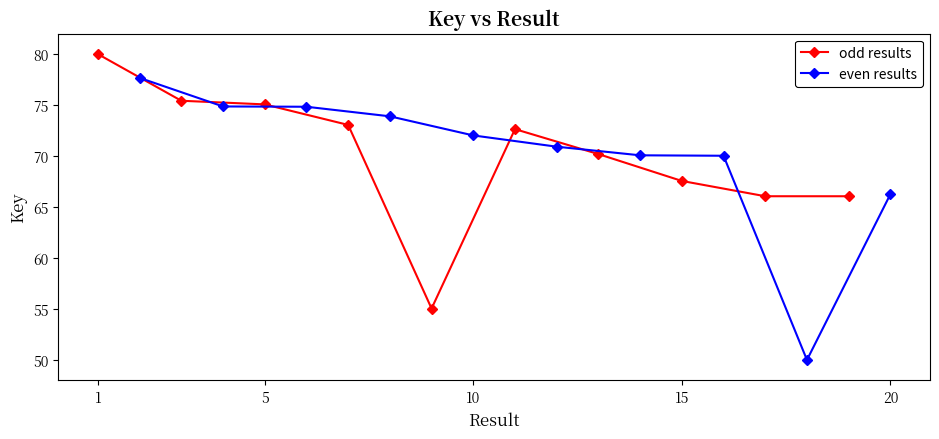

What is the maximum value for odd results?

80.0